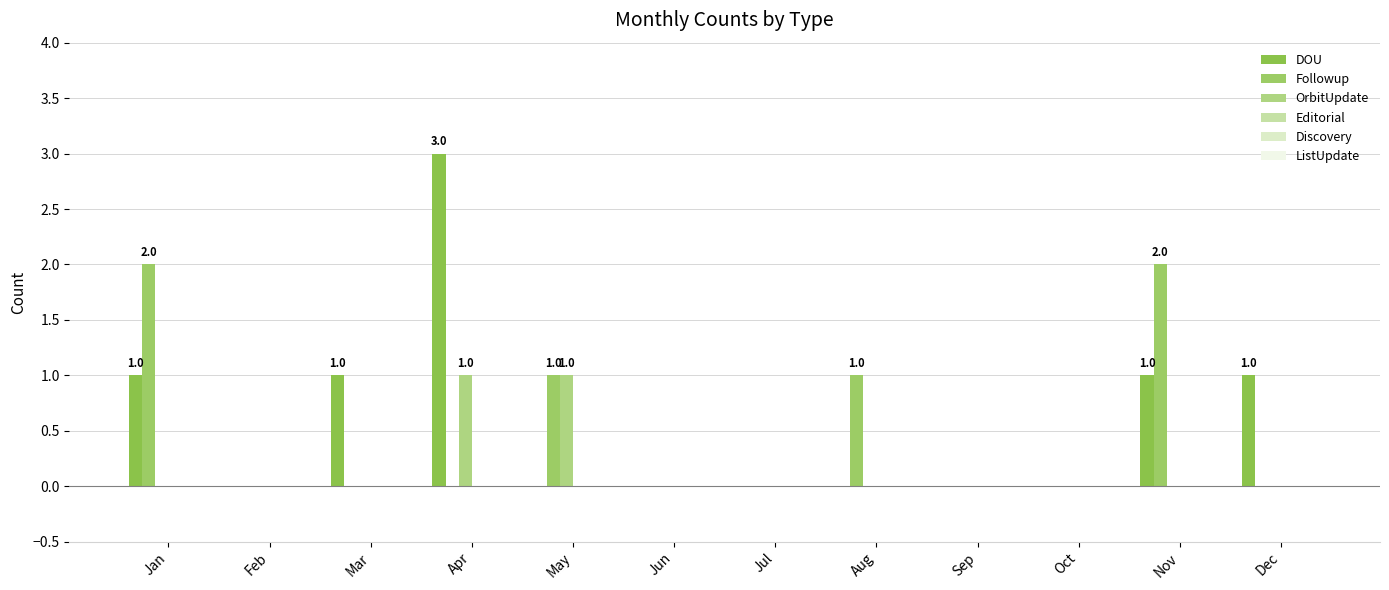

Reading left to right, list all the values displayed in this chart.

DOU: Jan=1	Feb=0	Mar=1	Apr=3	May=0	Jun=0	Jul=0	Aug=0	Sep=0	Oct=0	Nov=1	Dec=1
Followup: Jan=2	Feb=0	Mar=0	Apr=0	May=1	Jun=0	Jul=0	Aug=1	Sep=0	Oct=0	Nov=2	Dec=0
OrbitUpdate: Jan=0	Feb=0	Mar=0	Apr=1	May=1	Jun=0	Jul=0	Aug=0	Sep=0	Oct=0	Nov=0	Dec=0
Editorial: Jan=0	Feb=0	Mar=0	Apr=0	May=0	Jun=0	Jul=0	Aug=0	Sep=0	Oct=0	Nov=0	Dec=0
Discovery: Jan=0	Feb=0	Mar=0	Apr=0	May=0	Jun=0	Jul=0	Aug=0	Sep=0	Oct=0	Nov=0	Dec=0
ListUpdate: Jan=0	Feb=0	Mar=0	Apr=0	May=0	Jun=0	Jul=0	Aug=0	Sep=0	Oct=0	Nov=0	Dec=0